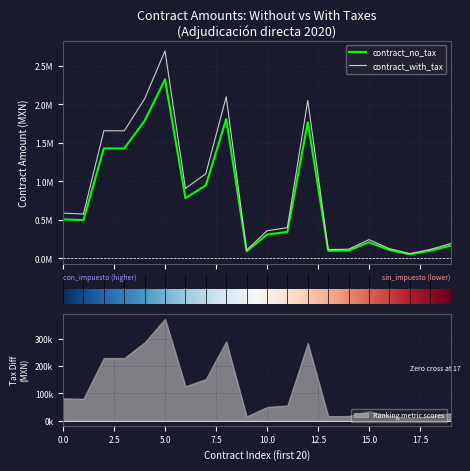

At how many categories does at least one series exceed 1395243?

6